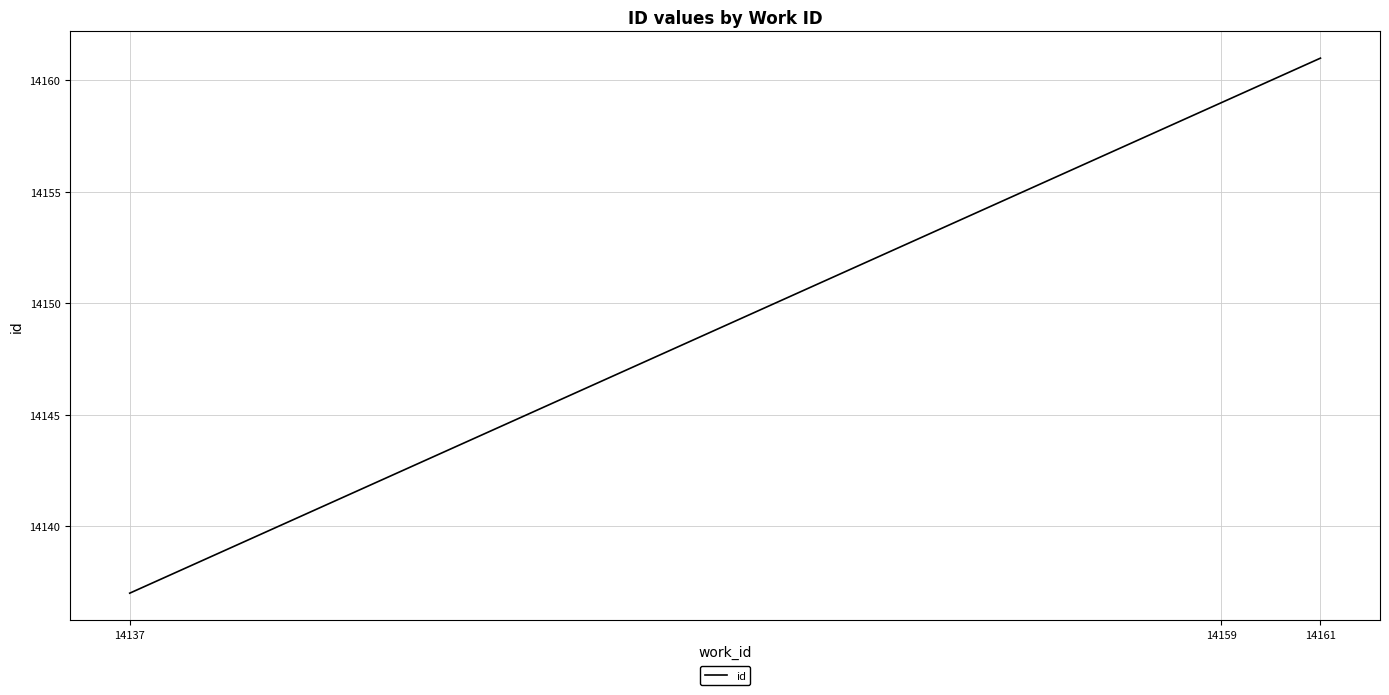

Which label corresponds to the smallest value in the chart?

14137